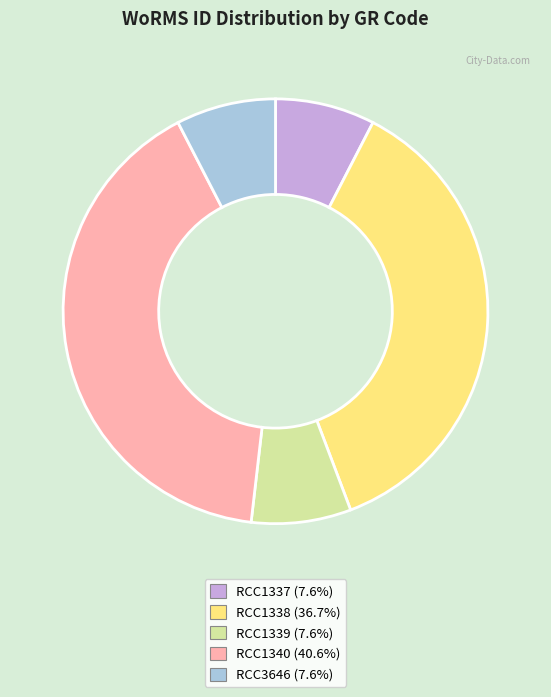

Approximately how many times larger is the value at RCC1338 (36.7%) compared to RCC3646 (7.6%)?

4.8